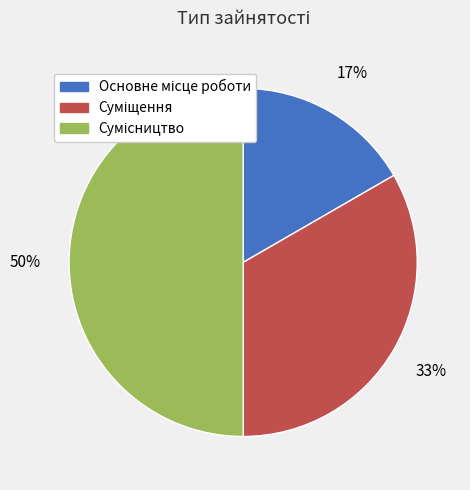

To the nearest percent, what is the difference between the largest and smallest slice percentages?

33%